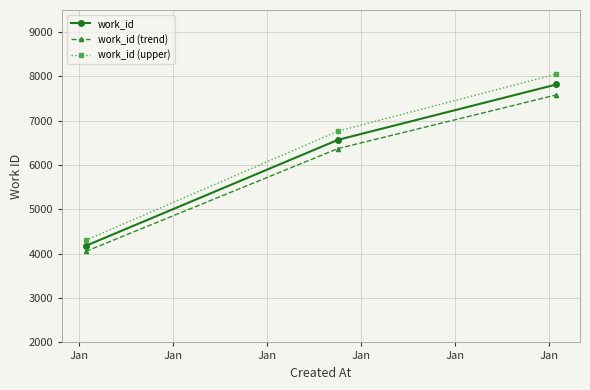

Which series has the widest spread of values?

work_id (upper)